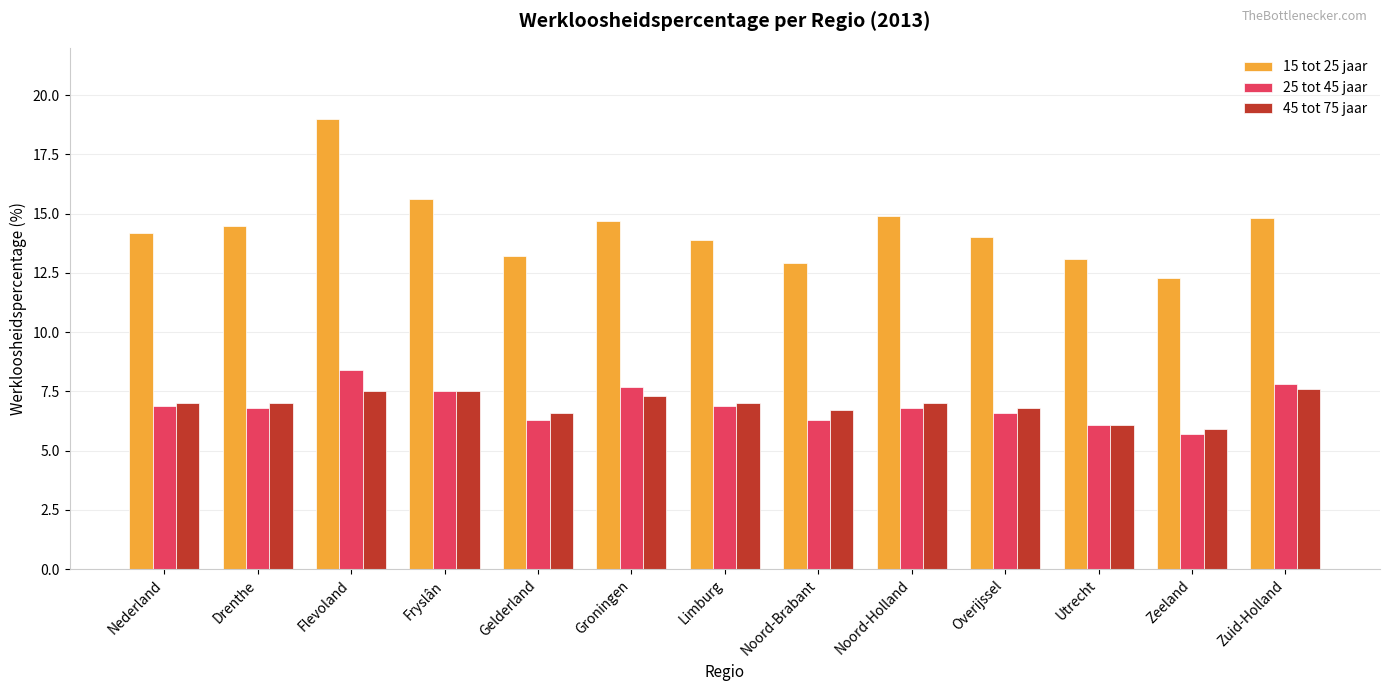

How many values in the 25 tot 45 jaar series exceed 6?

12